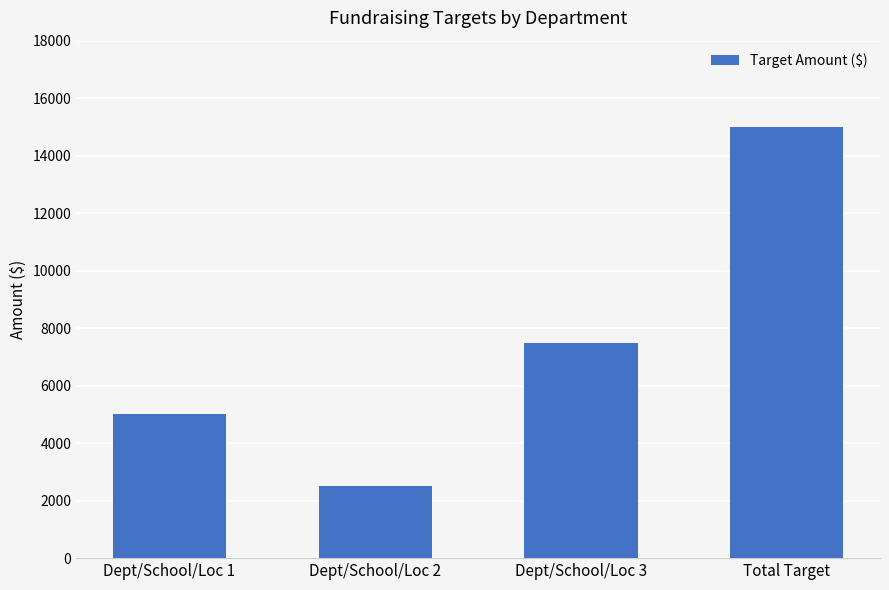

Reading right to left, what are all the values shown in this chart?

Total Target=15000	Dept/School/Loc 3=7500	Dept/School/Loc 2=2500	Dept/School/Loc 1=5000